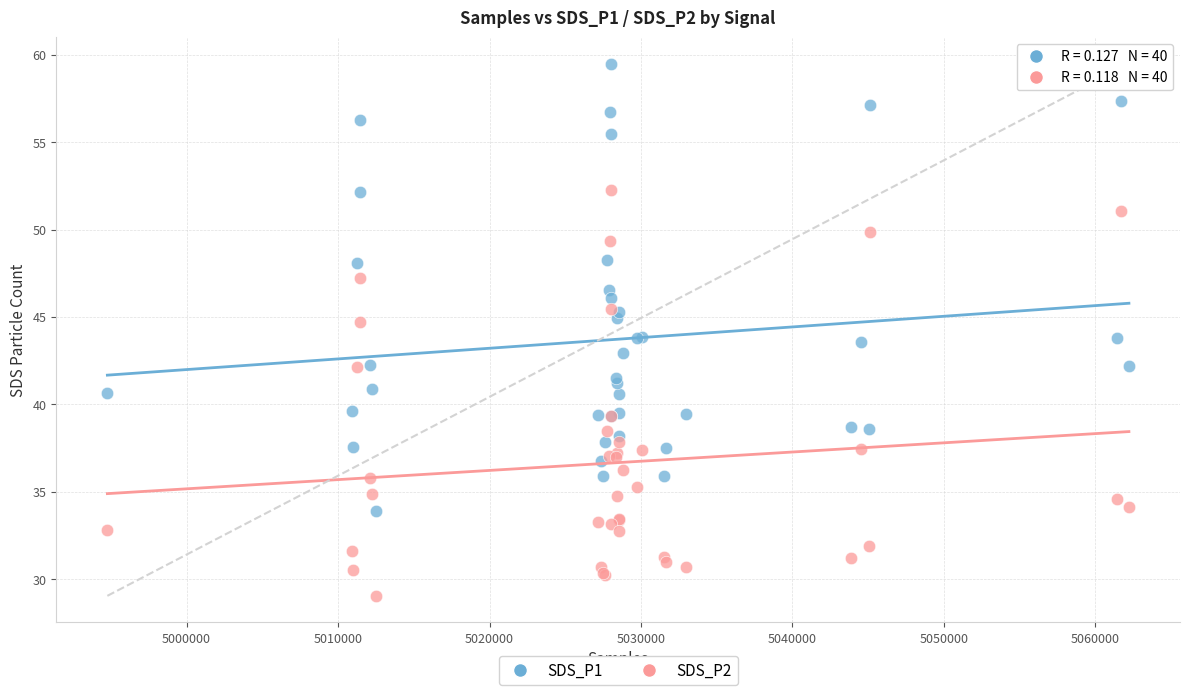

What is the X range (max minus min) for the scatter plot?

67438.0